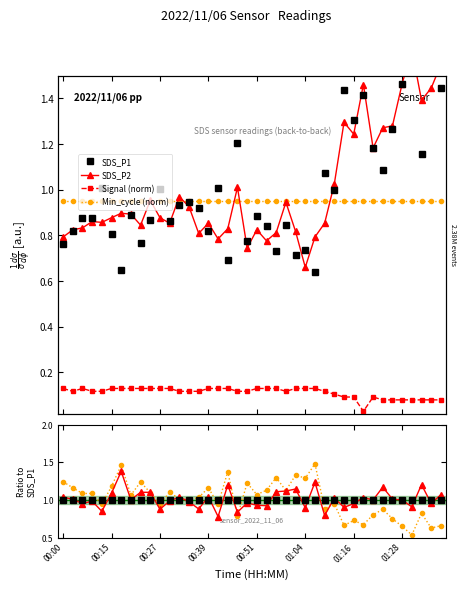

Which series has the largest total across all categories?

Min_cycle